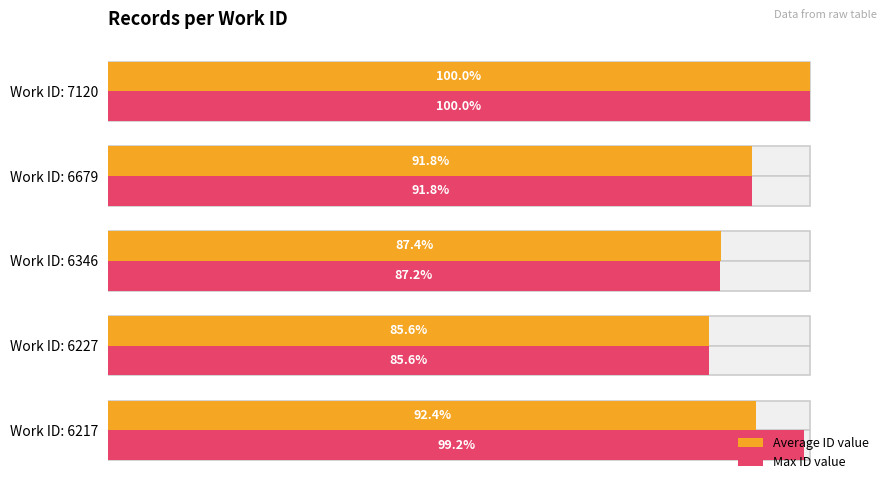

Reading left to right, transcribe all the data shown in this chart.

Average ID value: 0=92.4	20=85.6	40=87.4	60=91.8	80=100.0
Max ID value: 0=99.2	20=85.6	40=87.2	60=91.8	80=100.0